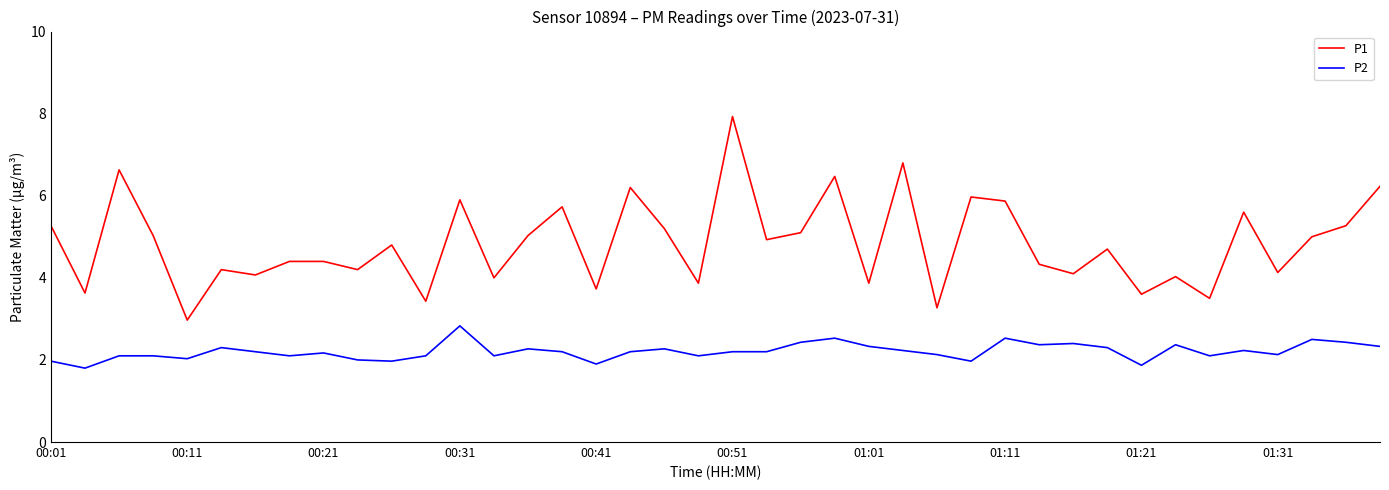

Which series has the largest range (max minus min)?

P1